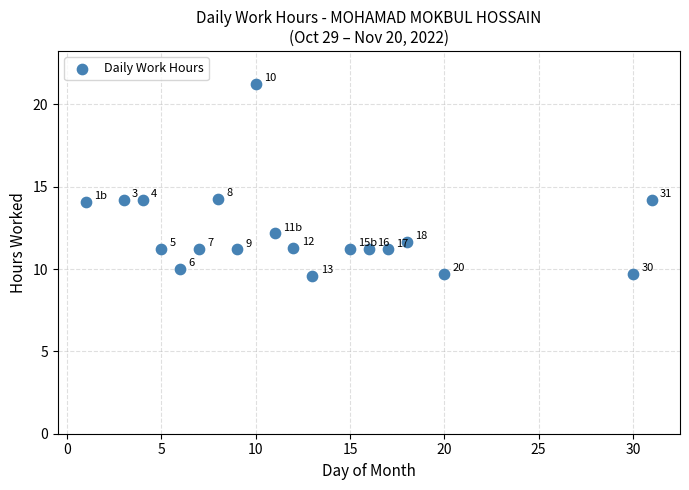

What Y value in the scatter plot is closest to 15?

14.2